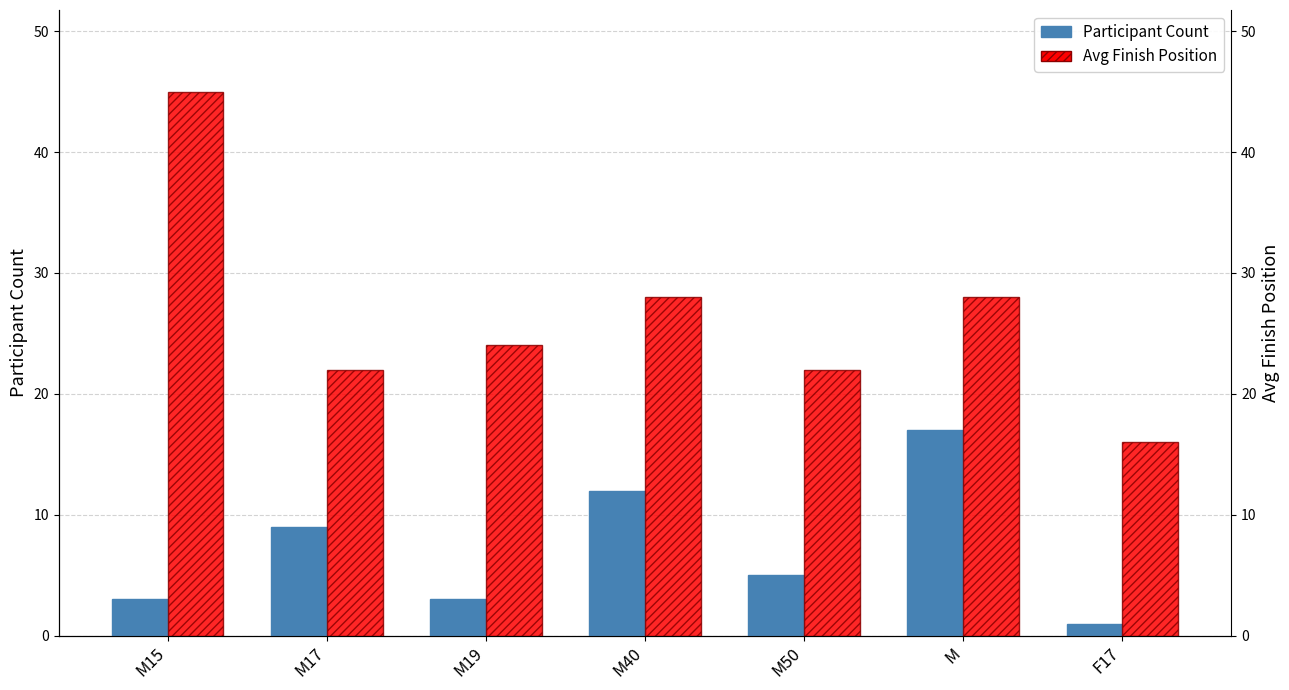

Which category has the highest value in the Participant Count series?

M